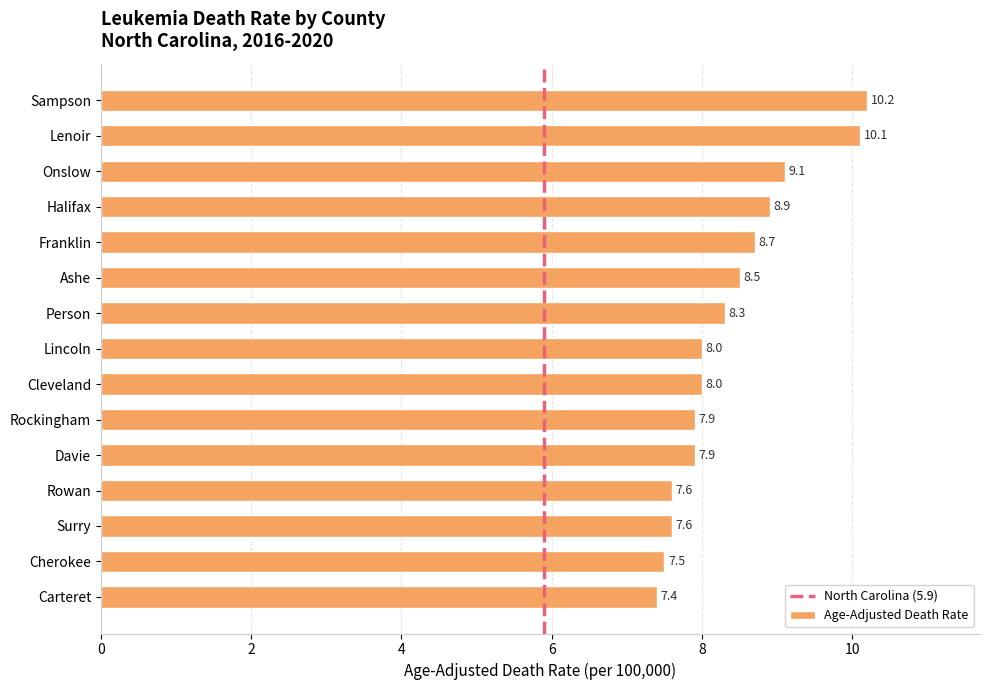

What is the difference between the values at Franklin and Sampson?

1.5